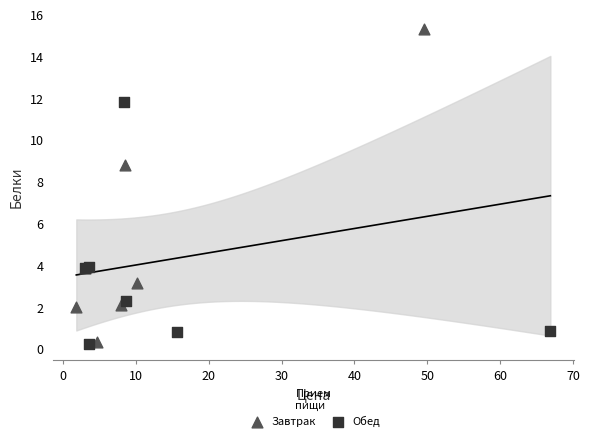

Which series has the largest Y range (max minus min)?

Завтрак